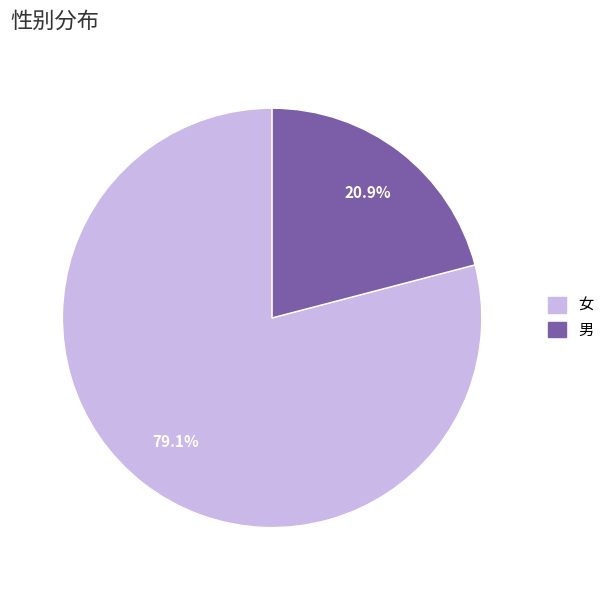

The 女 slice represents 86% of the pie. True or false?

False